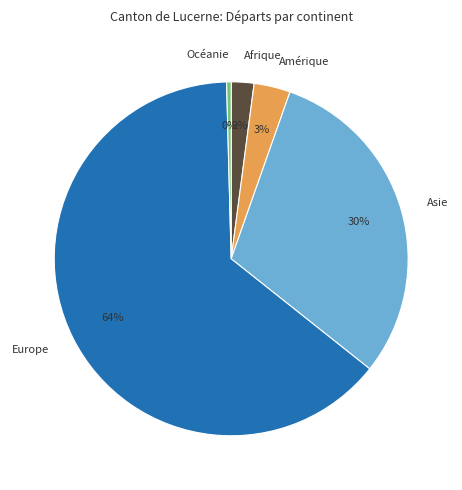

To the nearest percent, what is the difference between the Amérique and Asie slice percentages?

27%